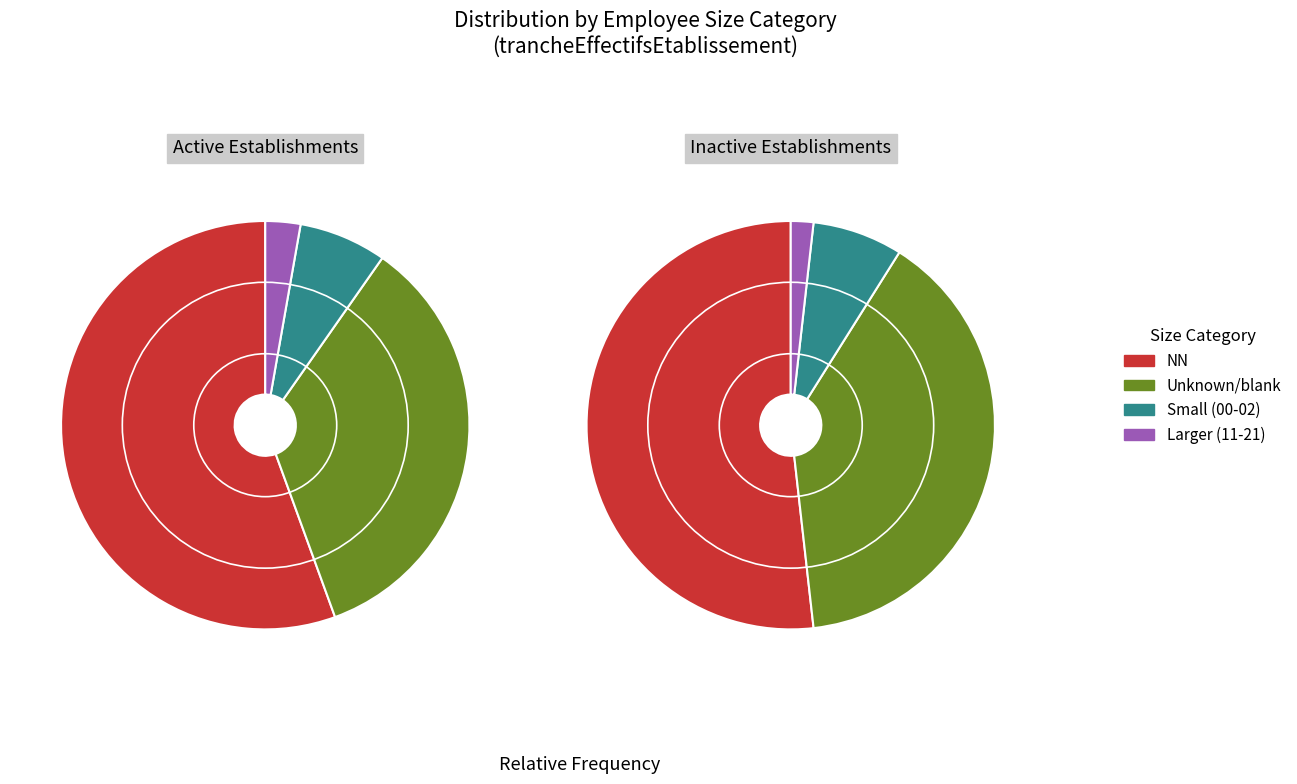

What is the change in value from 00 to 11?

-3